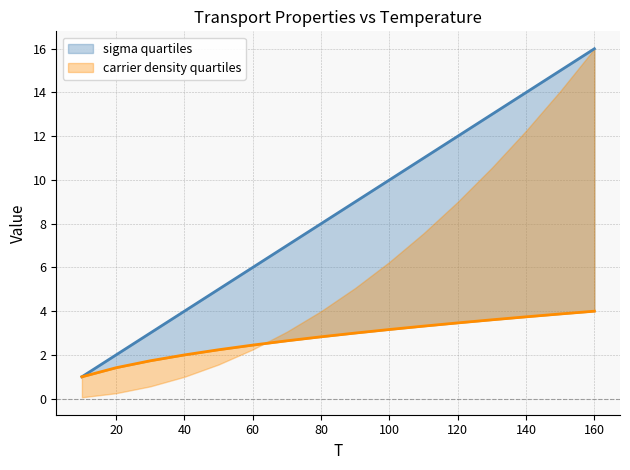

The value of sigma at 20 is 2.0. True or false?

True